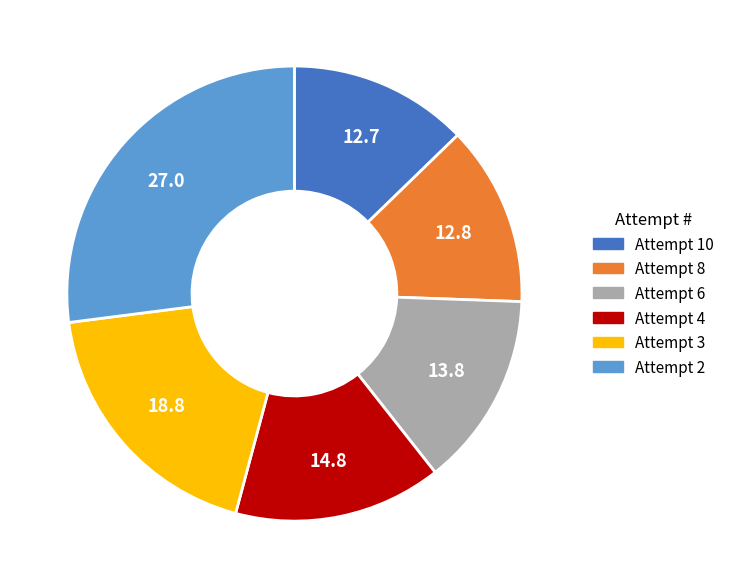

Do Attempt 6 and Attempt 2 together represent more than half of the pie?

No